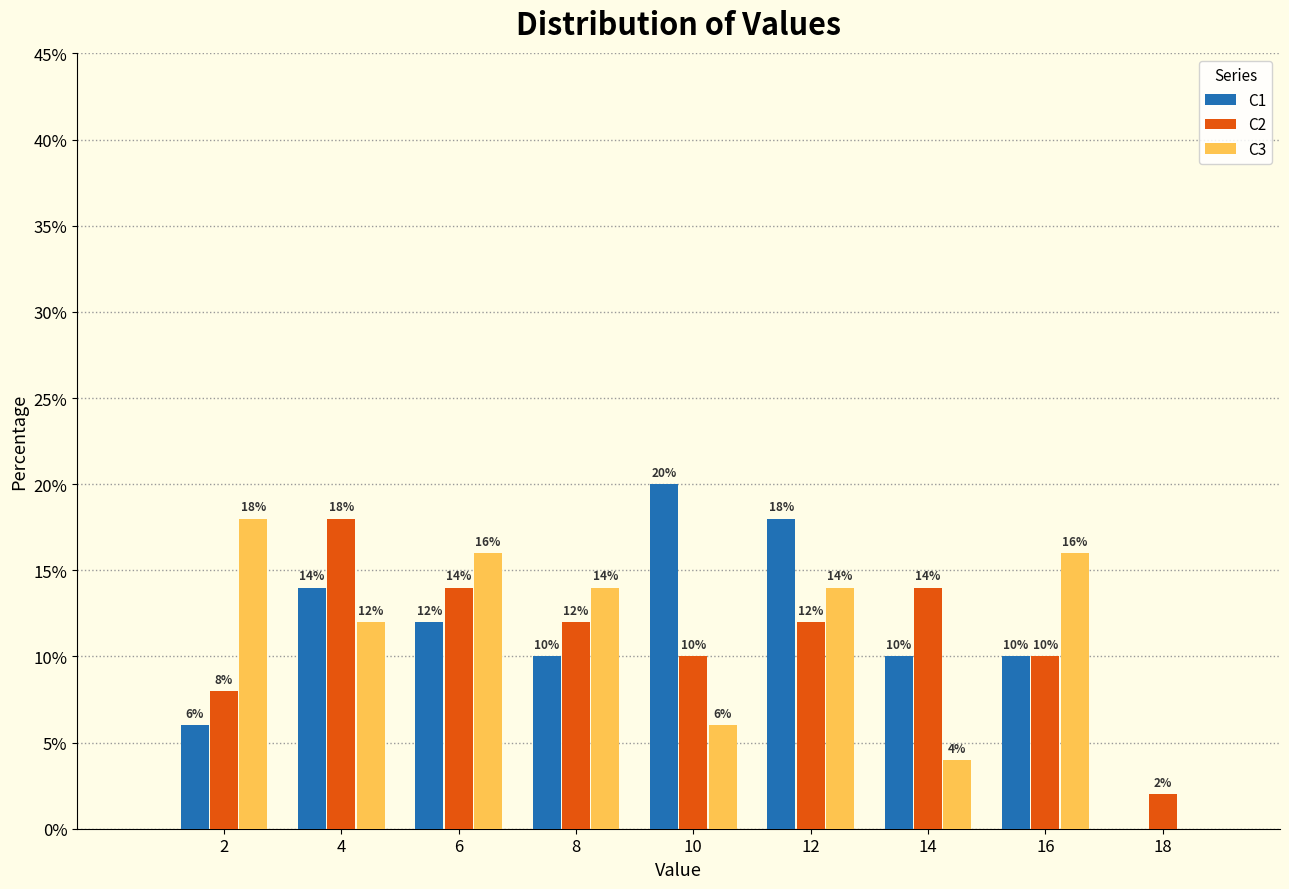

In the C2 series, which range on the x-axis has the tallest bar?

3 to 5